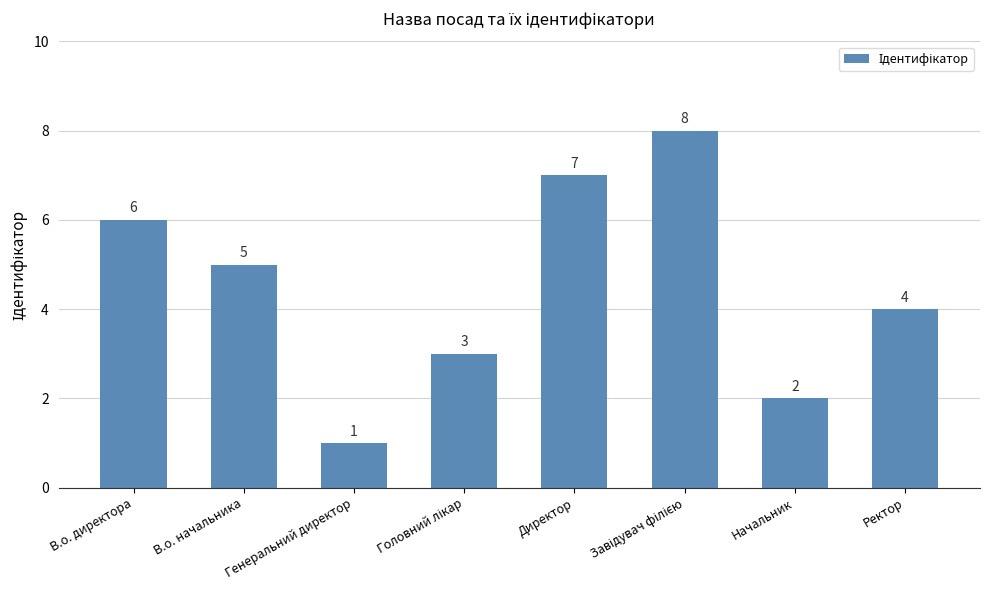

What position from the left is Начальник?

7